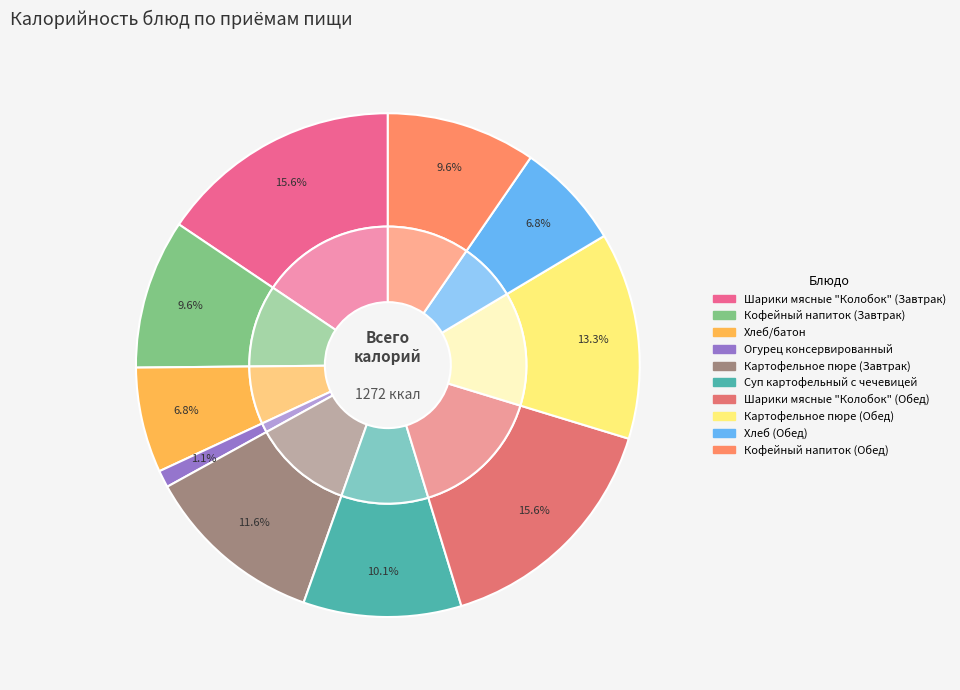

What percentage is NOT represented by Шарики мясные "Колобок" (Завтрак)?

84.4%